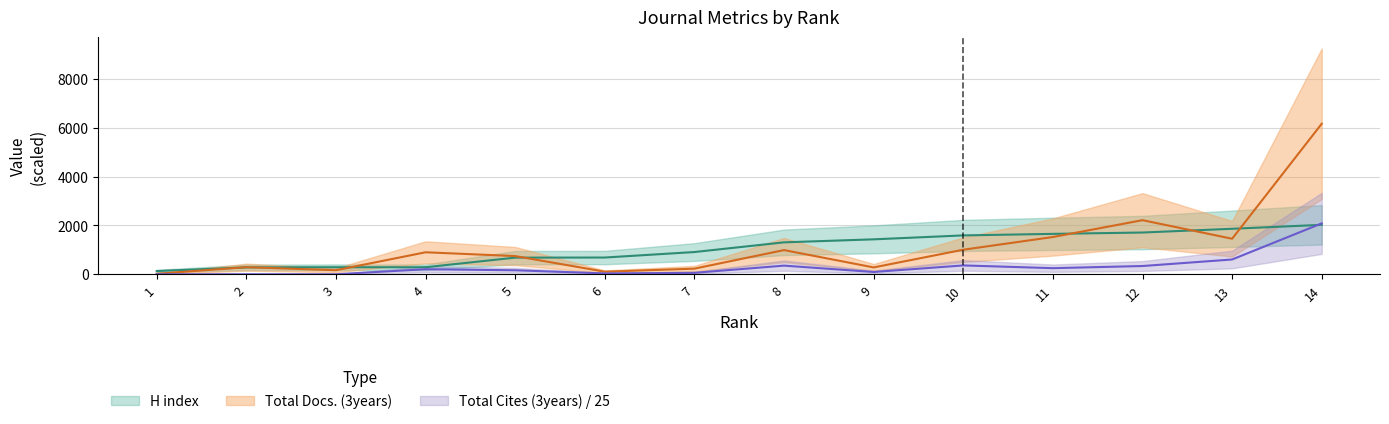

At how many categories does at least one series exceed 1146?

7